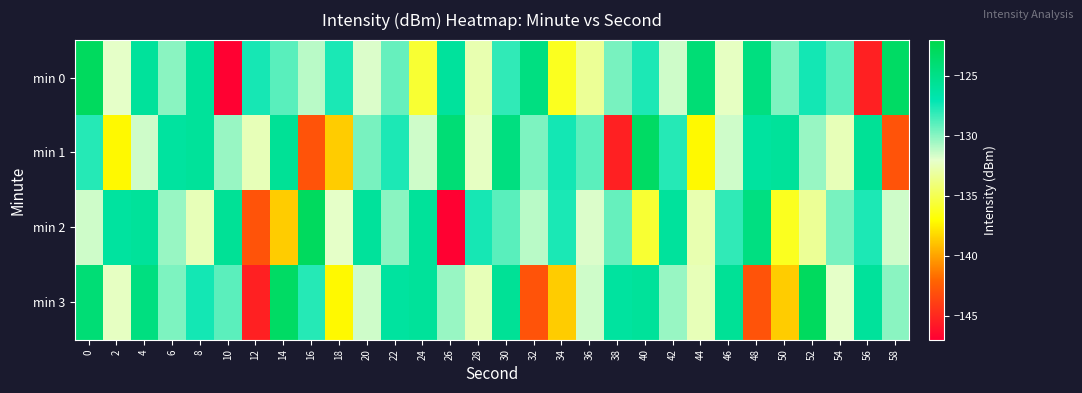

Reading right to left, what are all the values shown in this chart?

min 0: 58=-123.2	56=-145.4	54=-129.0	52=-127.5	50=-129.7	48=-124.5	46=-132.2	44=-124.0	42=-131.5	40=-127.6	38=-129.6	36=-133.3	34=-136.2	32=-124.6	30=-128.1	28=-132.7	26=-125.9	24=-135.7	22=-129.2	20=-131.8	18=-127.6	16=-131.1	14=-129.0	12=-127.5	10=-146.9	8=-125.9	6=-130.0	4=-125.9	2=-132.1	0=-122.9
min 1: 58=-142.9	56=-125.6	54=-132.5	52=-130.3	50=-125.8	48=-126.1	46=-131.5	44=-137.2	42=-127.8	40=-123.2	38=-145.4	36=-129.0	34=-127.5	32=-129.7	30=-124.5	28=-132.2	26=-124.0	24=-131.5	22=-127.6	20=-129.6	18=-138.6	16=-142.9	14=-125.6	12=-132.5	10=-130.3	8=-125.8	6=-126.1	4=-131.5	2=-137.2	0=-127.8
min 2: 58=-131.5	56=-127.6	54=-129.6	52=-133.3	50=-136.2	48=-124.6	46=-128.1	44=-132.7	42=-125.9	40=-135.7	38=-129.2	36=-131.8	34=-127.6	32=-131.1	30=-129.0	28=-127.5	26=-146.9	24=-125.9	22=-130.0	20=-125.9	18=-132.1	16=-122.9	14=-138.6	12=-142.9	10=-125.6	8=-132.5	6=-130.3	4=-125.8	2=-126.1	0=-131.5
min 3: 58=-130.0	56=-125.9	54=-132.1	52=-122.9	50=-138.6	48=-142.9	46=-125.6	44=-132.5	42=-130.3	40=-125.8	38=-126.1	36=-131.5	34=-138.6	32=-142.9	30=-125.6	28=-132.5	26=-130.3	24=-125.8	22=-126.1	20=-131.5	18=-137.2	16=-127.8	14=-123.2	12=-145.4	10=-129.0	8=-127.5	6=-129.7	4=-124.5	2=-132.2	0=-124.0